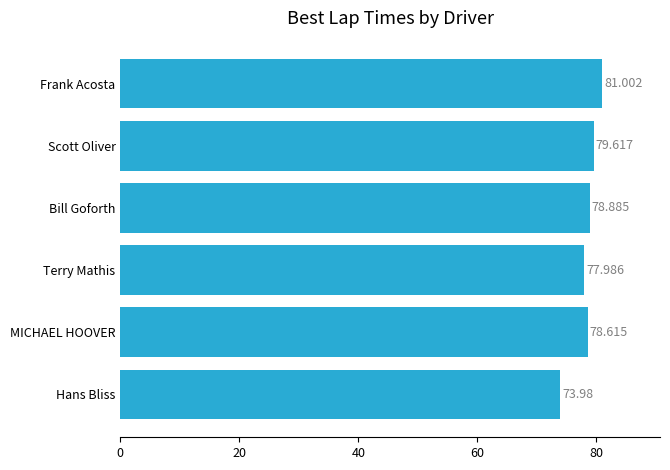

At which label is the value closest to 77?

Terry Mathis